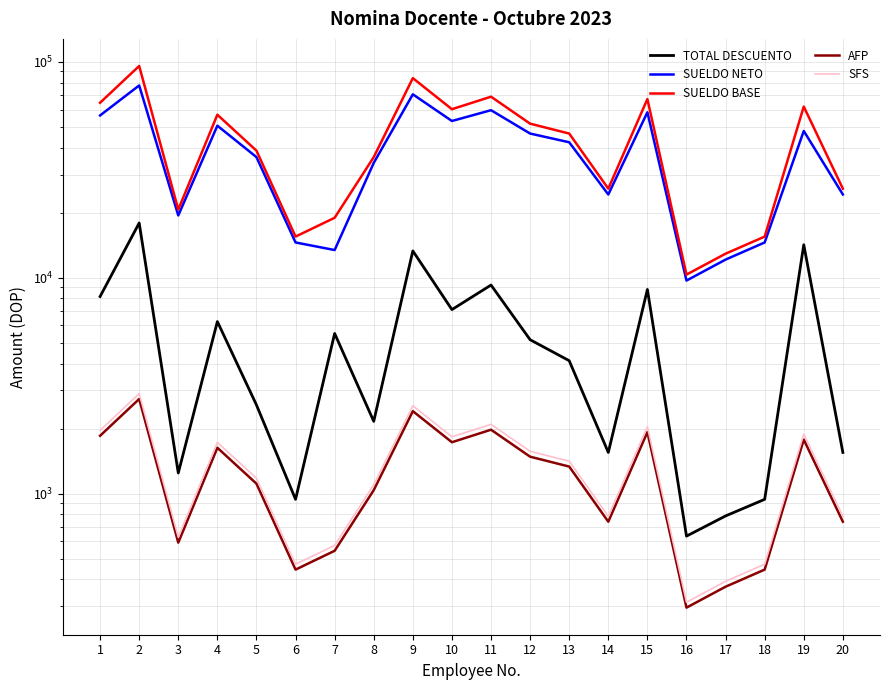

Is the value of SUELDO NETO at 13 greater than the value of SFS at 13?

Yes